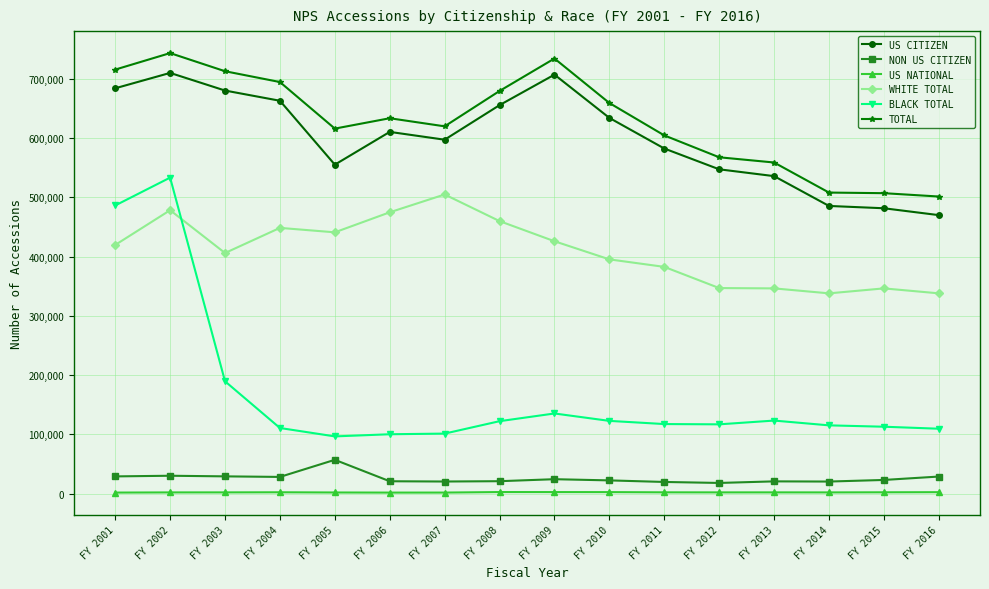

What is the value of the WHITE TOTAL point at the 1st from the left?

419673